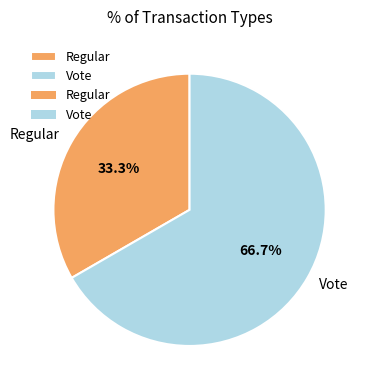

Which has a higher value, Vote or Regular?

Vote